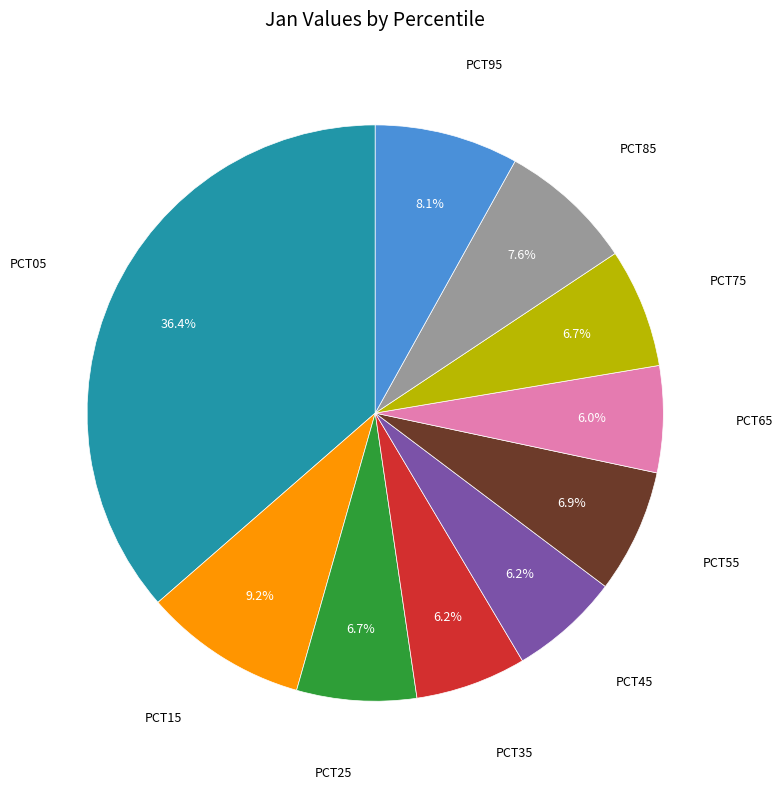

Is there any slice that represents more than half of the pie?

No